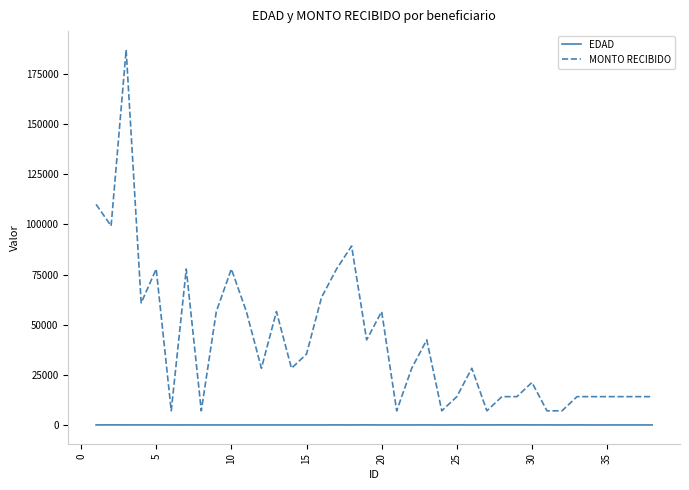

Which series has the largest total across all categories?

MONTO RECIBIDO